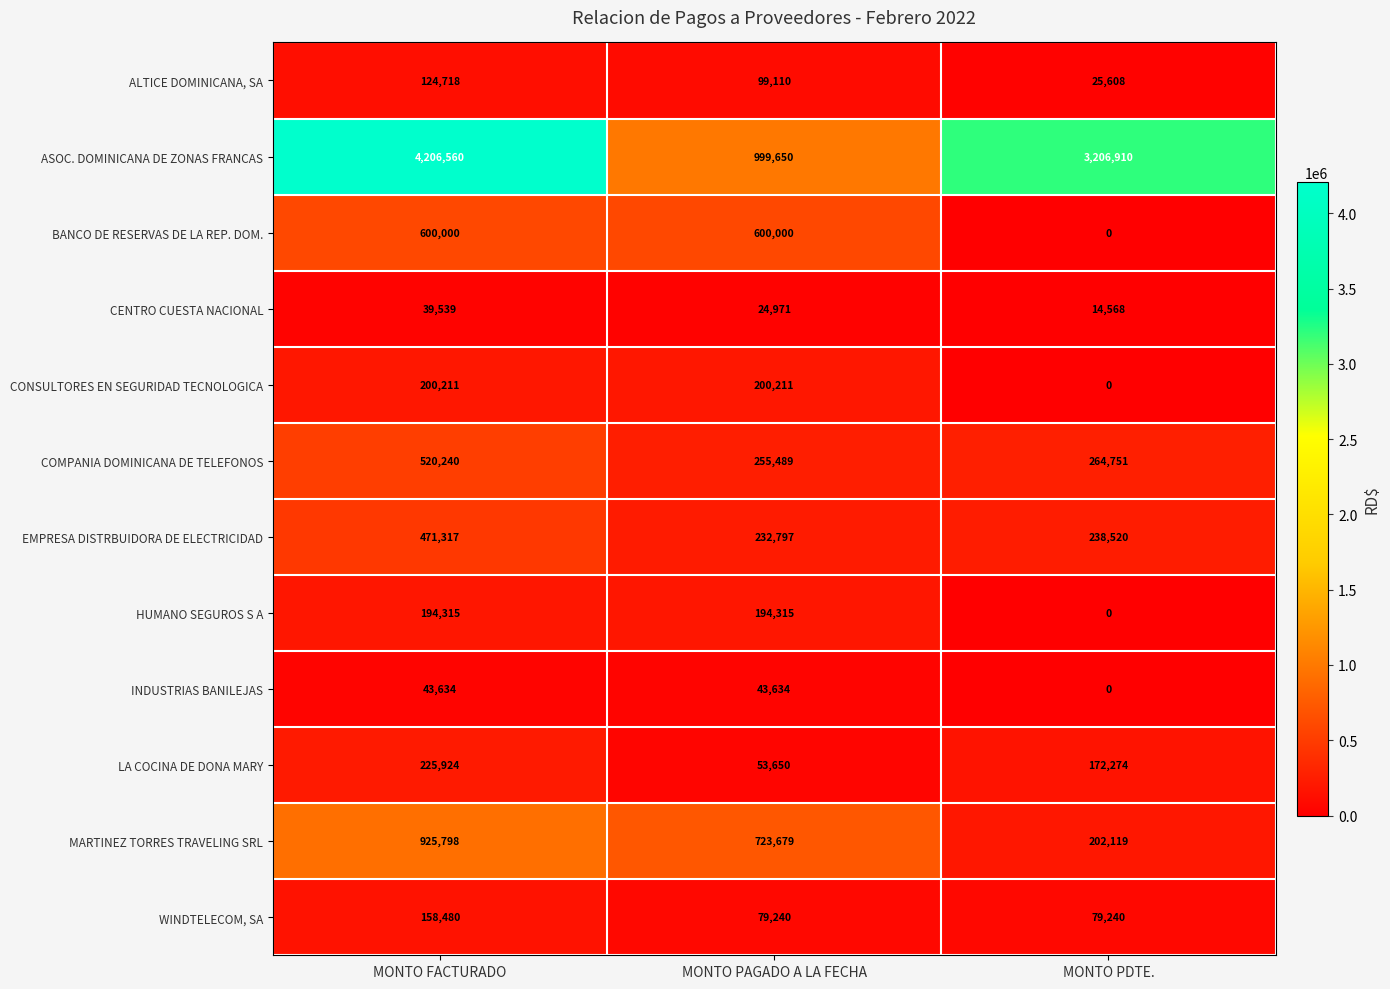

At how many categories does at least one series exceed 1142785?

2